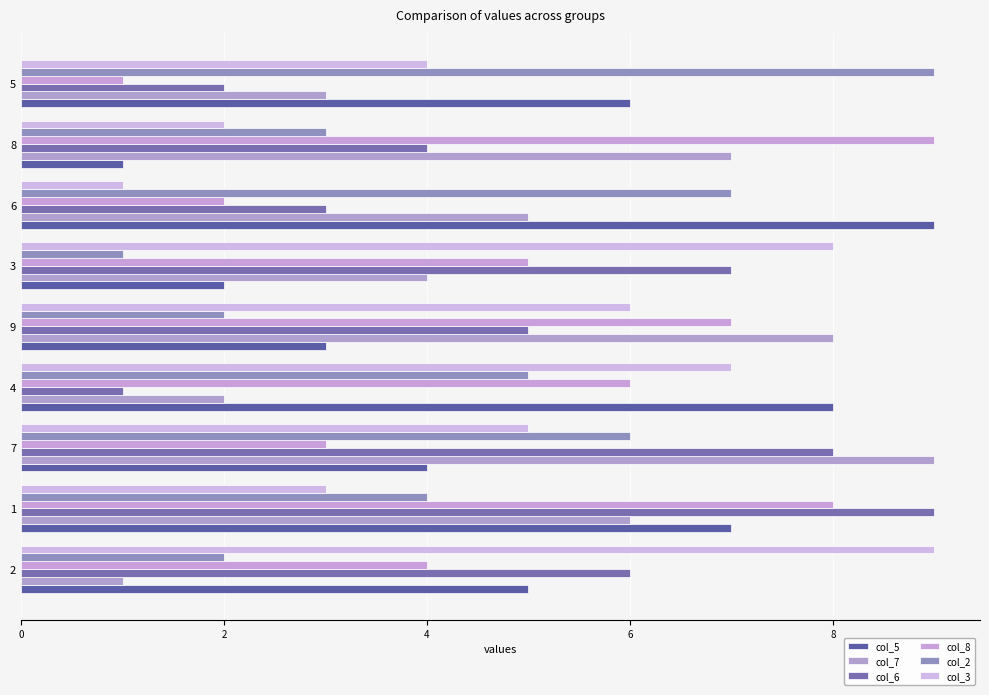

Is the value of col_7 at 8 greater than the value of col_6 at 6?

Yes